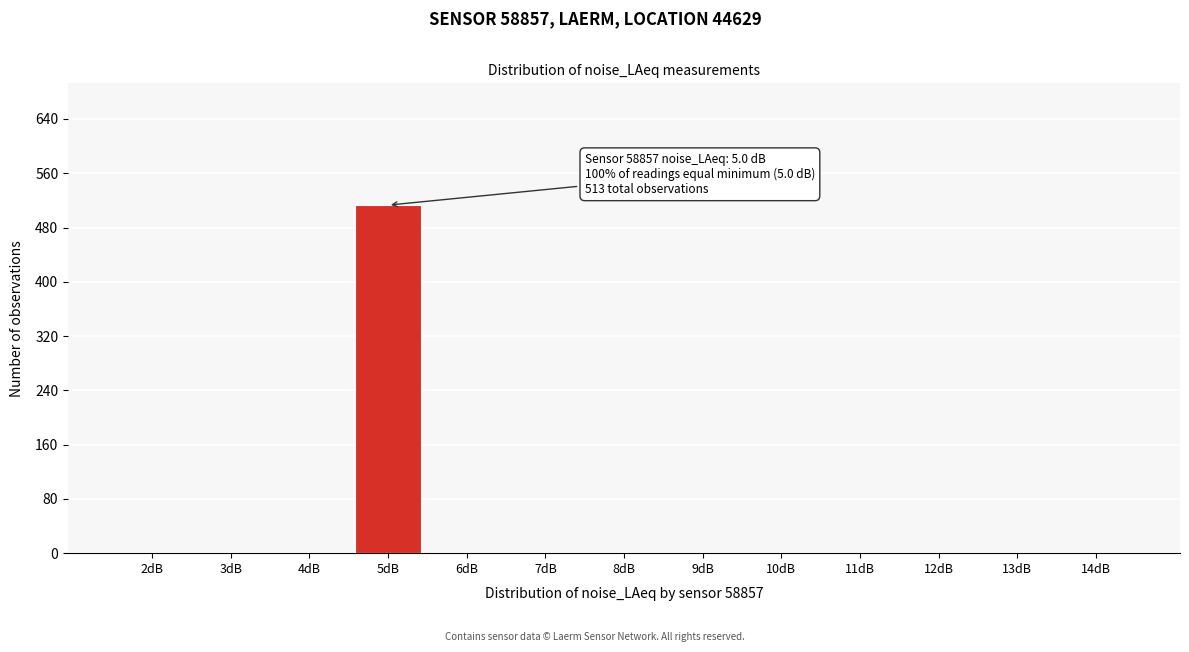

Reading left to right, transcribe all the data shown in this chart.

2dB=0	3dB=0	4dB=0	5dB=513	6dB=0	7dB=0	8dB=0	9dB=0	10dB=0	11dB=0	12dB=0	13dB=0	14dB=0